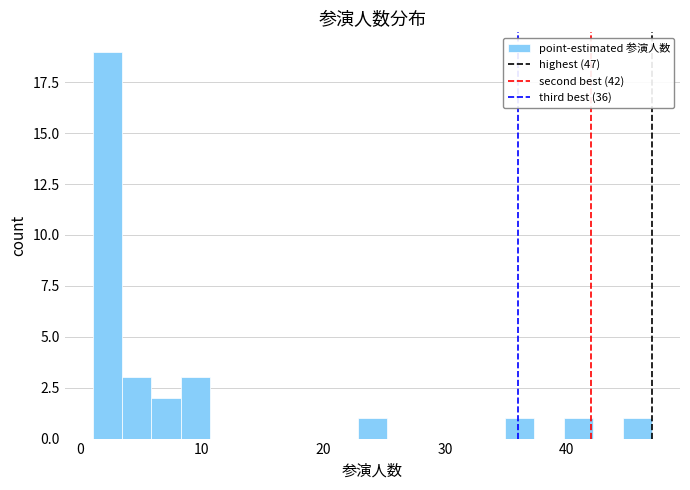

Read against the x-axis, roughly where is the centre of the tallest bar?

2